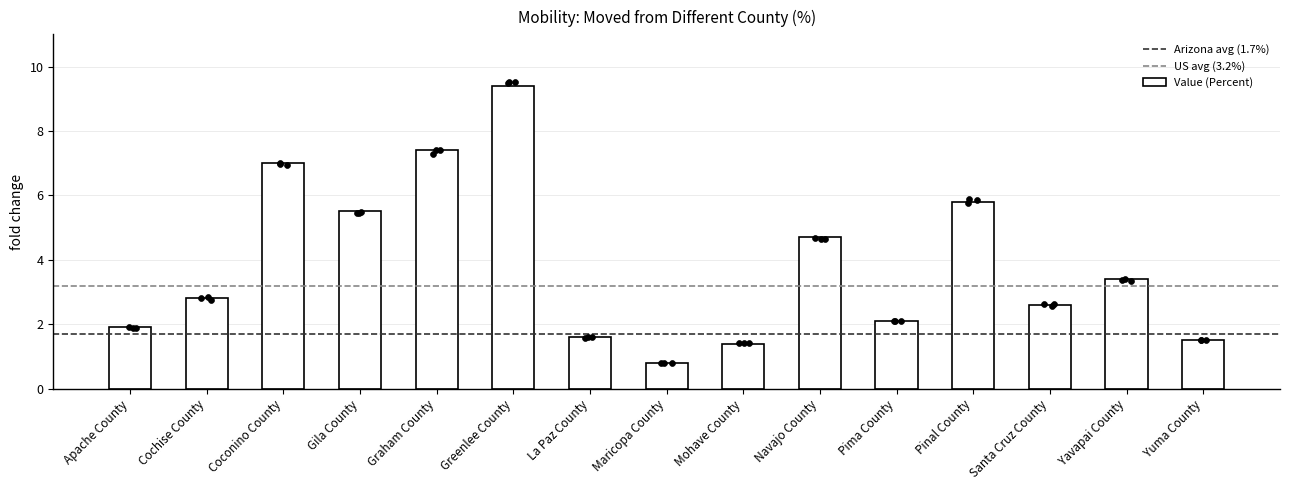

Approximately how many times larger is the value at Pinal County compared to Greenlee County?

0.6